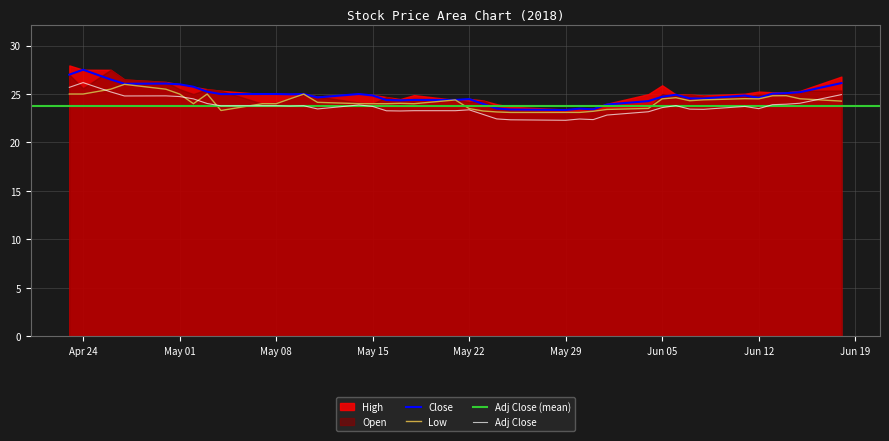

True or false: Low has a value of 24.0 at May 08.

True